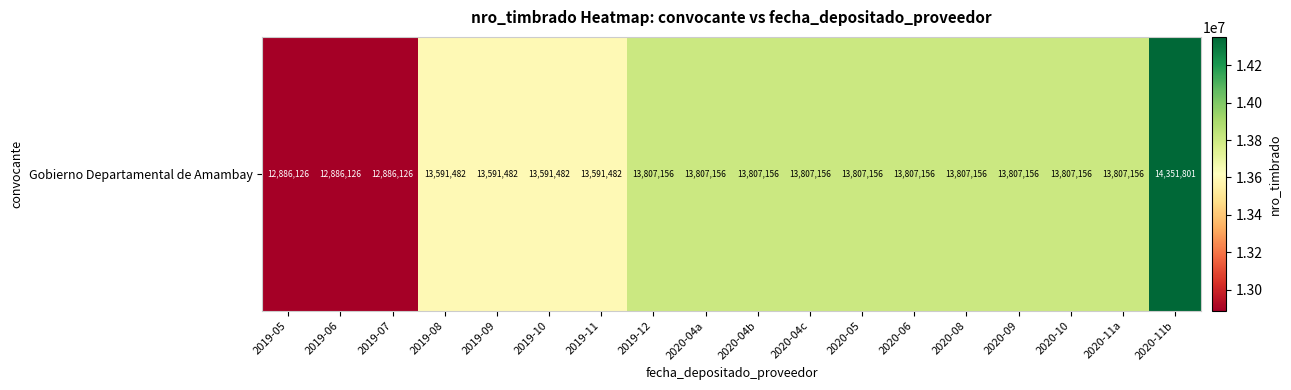

List the labels in order of value, largest first.

2020-11b, 2019-12, 2020-04a, 2020-04b, 2020-04c, 2020-05, 2020-06, 2020-08, 2020-09, 2020-10, 2020-11a, 2019-08, 2019-09, 2019-10, 2019-11, 2019-05, 2019-06, 2019-07